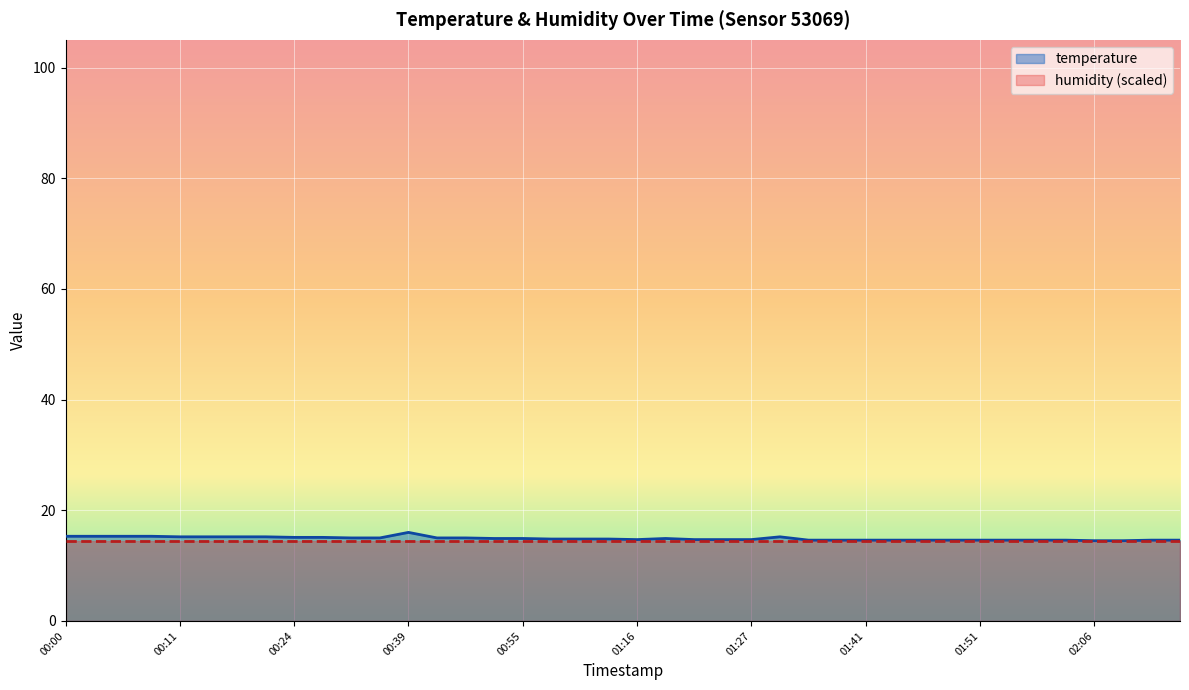

What is the sum of the values at 02:14 and 00:29?

29.7